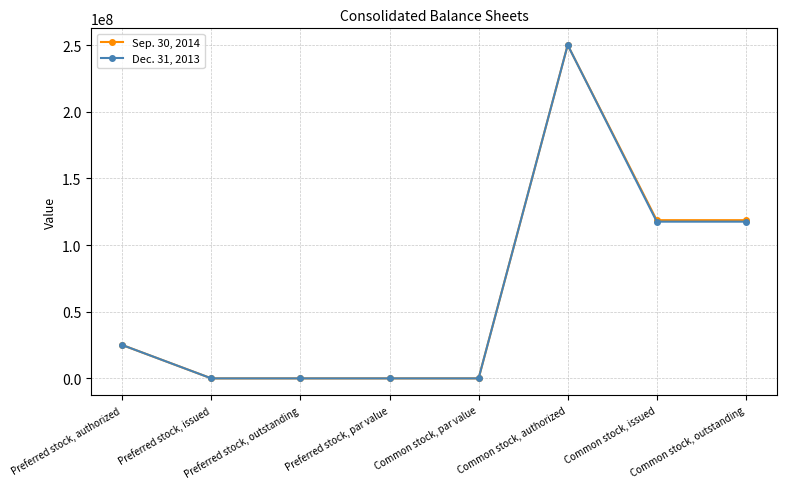

Which category has the highest value in the Sep. 30, 2014 series?

Common stock, authorized